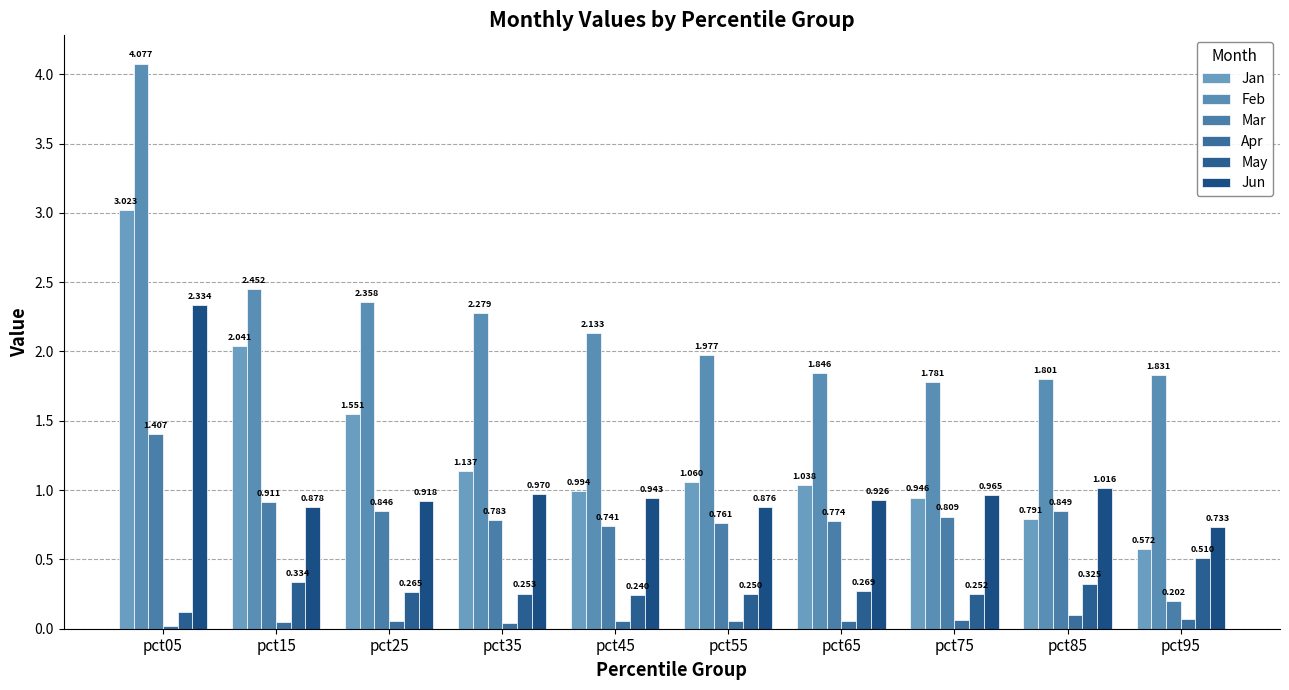

What is the value of the Mar bar at the 8th from the left?

0.8